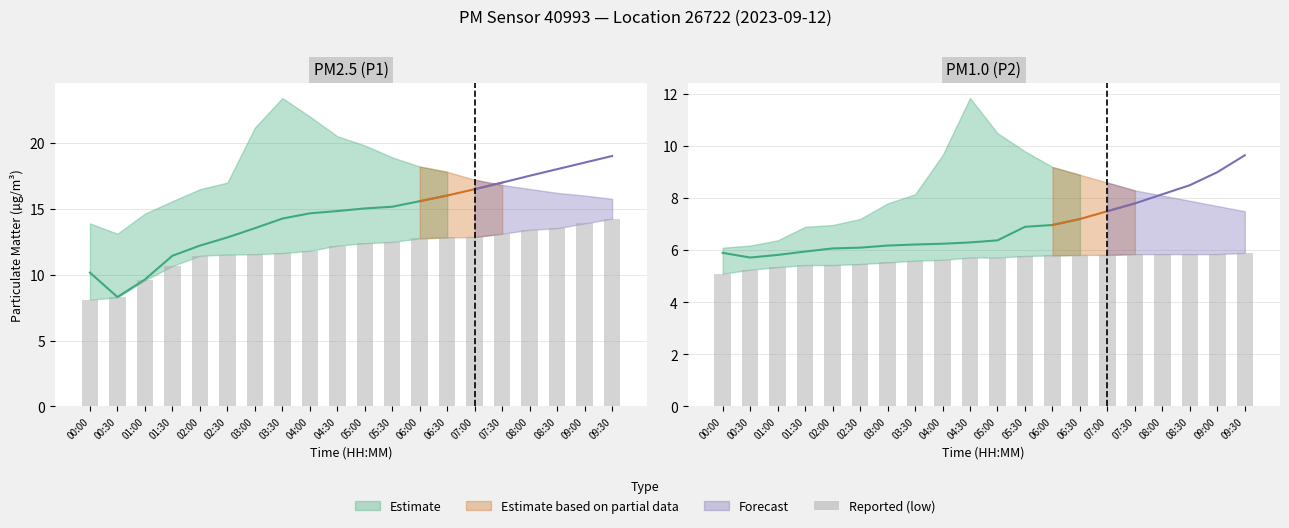

What is the smallest value displayed?

5.1